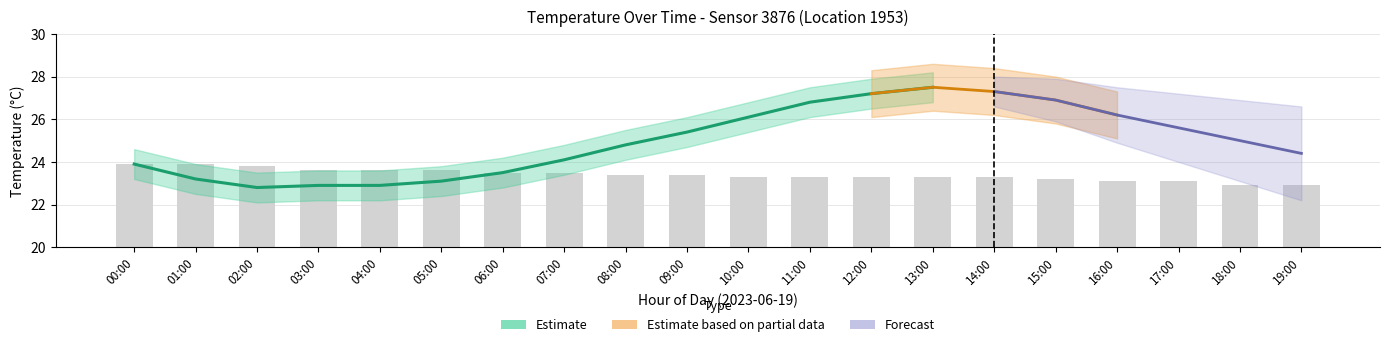

What is the approximate value of temperature at 16:00?

26.2